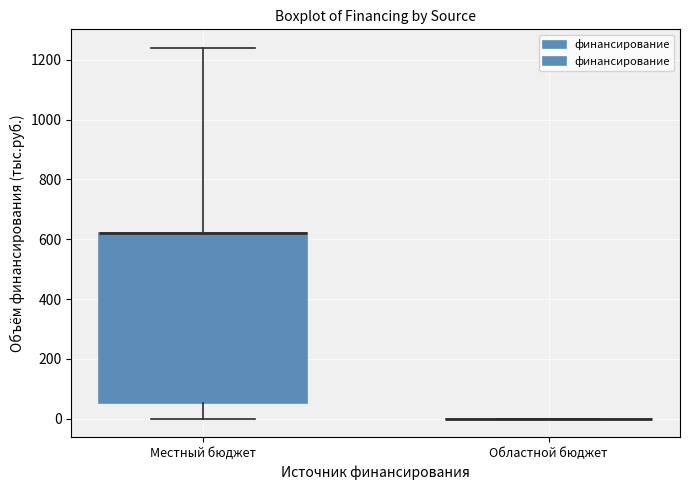

Reading left to right, read every box against the y-axis: the position of its median line, the range the box covers, and the ends of its whiskers. The values are not printed on the chart, so give them approximately, as read against the axis.

Местный бюджет: median 620 (drawn on the box's upper edge), box 60 to 620, whiskers 0 to 1240
Областной бюджет: box collapsed to a line at 0, whiskers 0 to 0